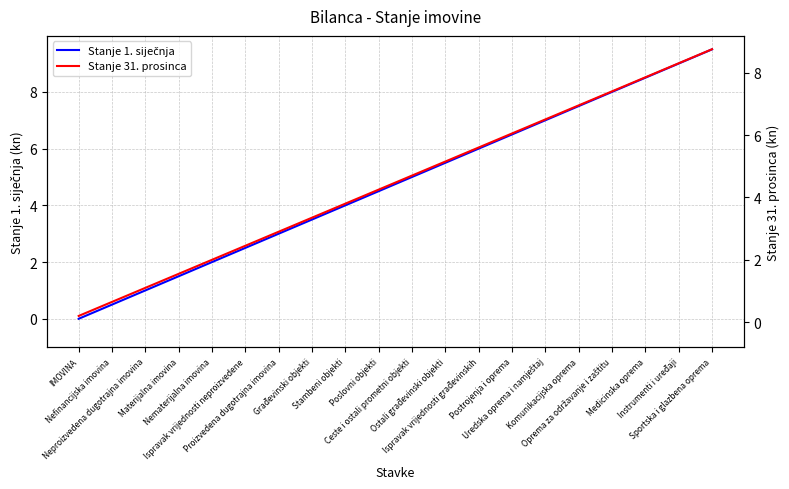

At how many categories does at least one series exceed 3?

13